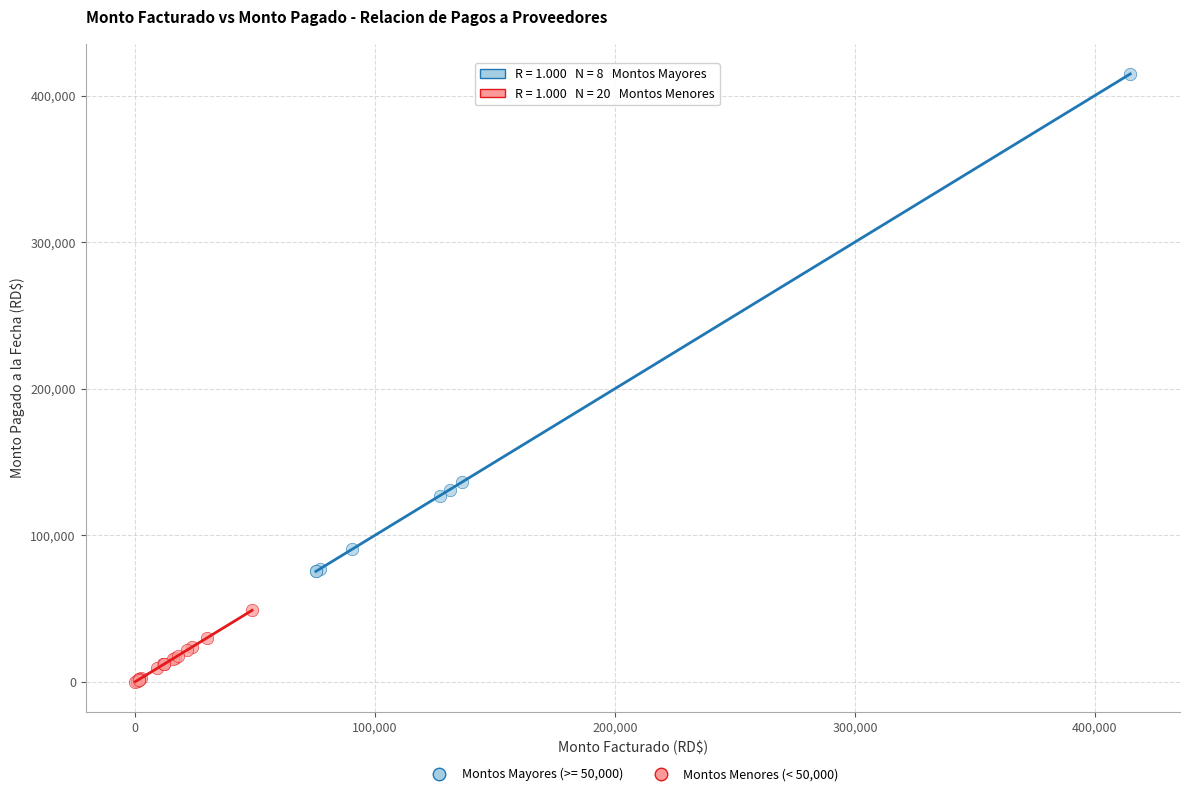

Which series contains the lowest Y value?

Montos Menores (< 50,000)